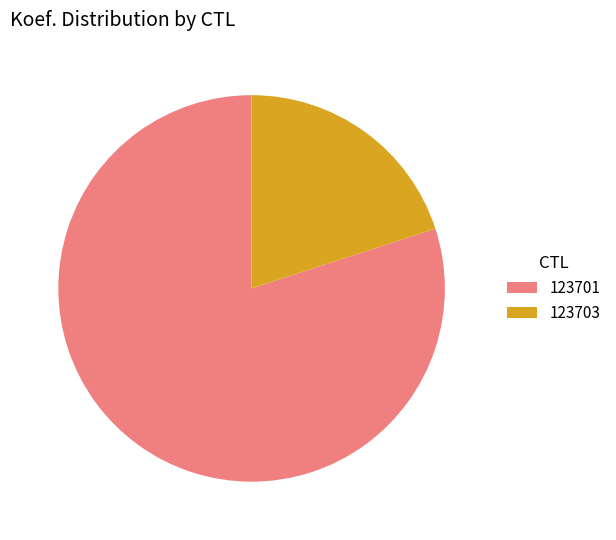

How many slices are in this pie chart?

2